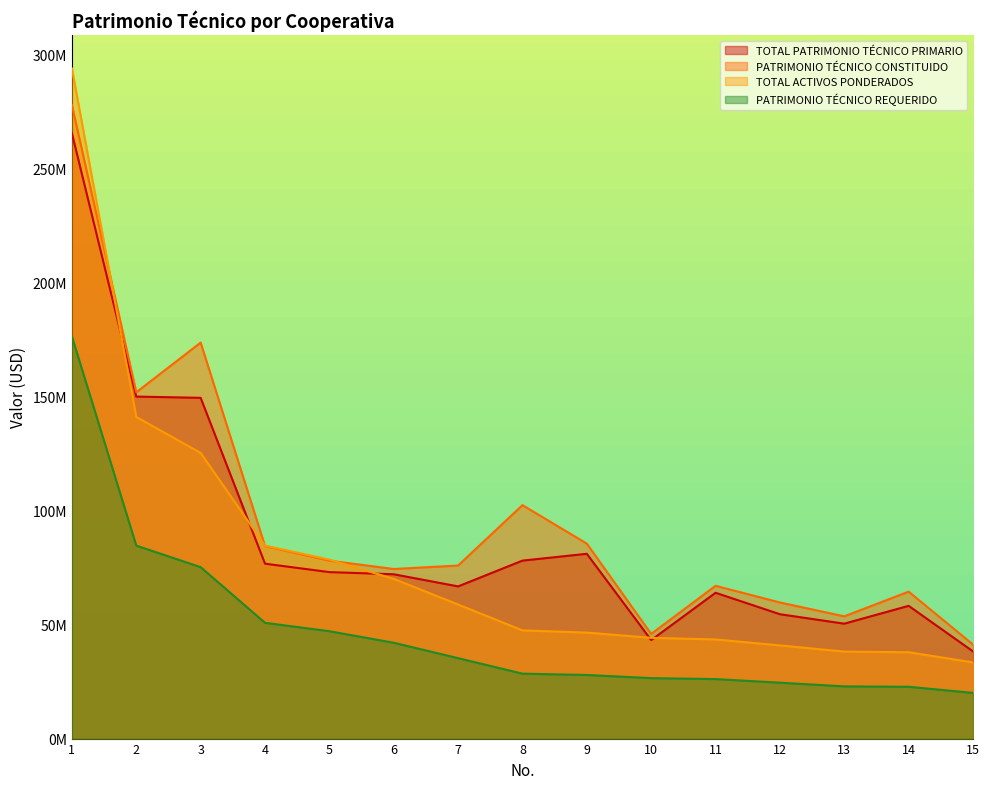

Reading left to right, what are all the values shown in this chart?

TOTAL PATRIMONIO TÉCNICO PRIMARIO: 265319337.5	149893857.5	149348266.9	76659896.1	72959135.9	72020380.1	66702401.9	77999993.6	80985881.5	43169903.3	63905972.8	54505290.8	50365500.3	58177662.0	38209896.4
PATRIMONIO TÉCNICO CONSTITUIDO: 277682007.9	151774535.2	173566318.6	84379609.8	77978769.6	74323673.2	75840371.5	102323960.8	85442570.6	45872643.4	66964937.3	59653588.8	53572900.5	64406301.3	41218709.8
TOTAL ACTIVOS PONDERADOS: 293679705.2	140959363.0	125224587.4	84565602.0	78435540.3	69999798.1	58751579.0	47420060.3	46460240.0	44156807.3	43453913.5	40841088.7	38128437.2	37846133.0	33379562.4
PATRIMONIO TÉCNICO REQUERIDO: 176207823.1	84575617.8	75134752.5	50739361.2	47061324.2	41999878.9	35250947.4	28452036.2	27876144.0	26494084.4	26072348.1	24504653.2	22877062.3	22707679.8	20027737.4